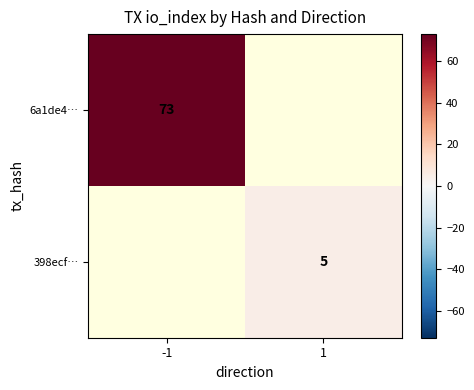

Is it true that 398ecf… equals 5 at 1?

True